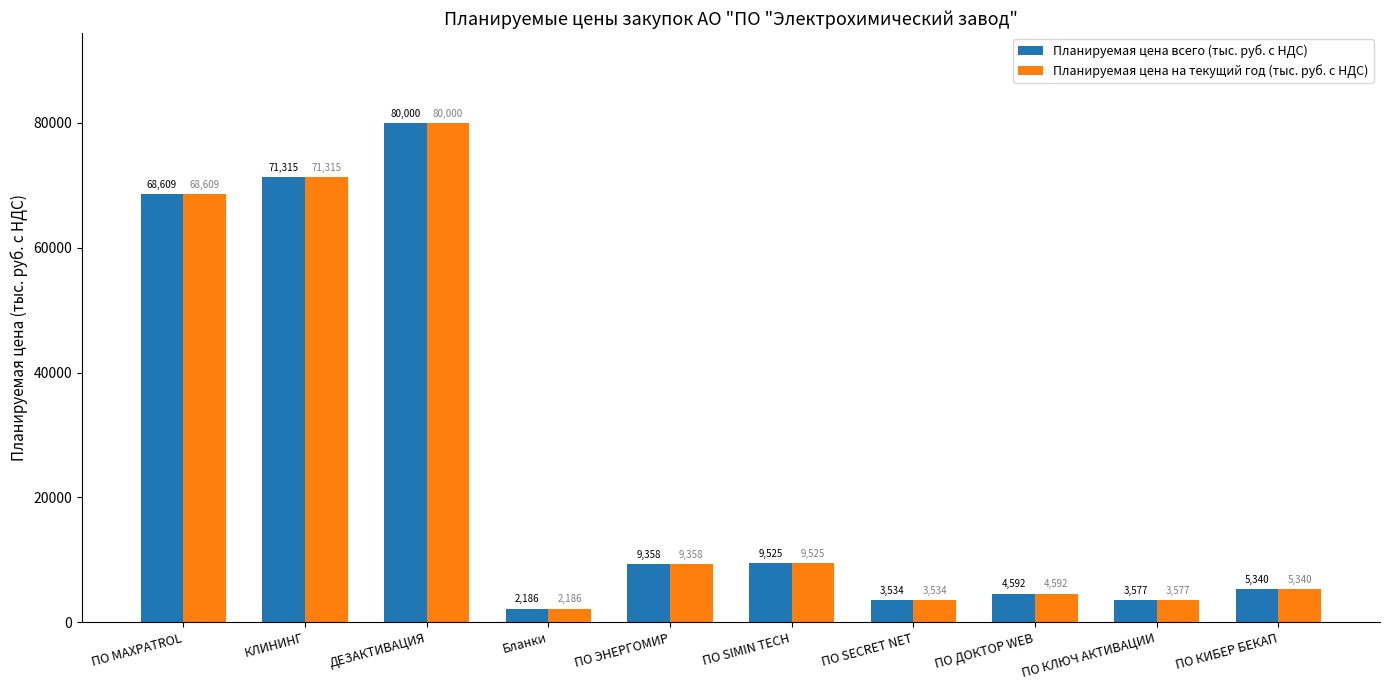

What is the average value of the Планируемая цена всего (тыс. руб. с НДС) series?

25803.6